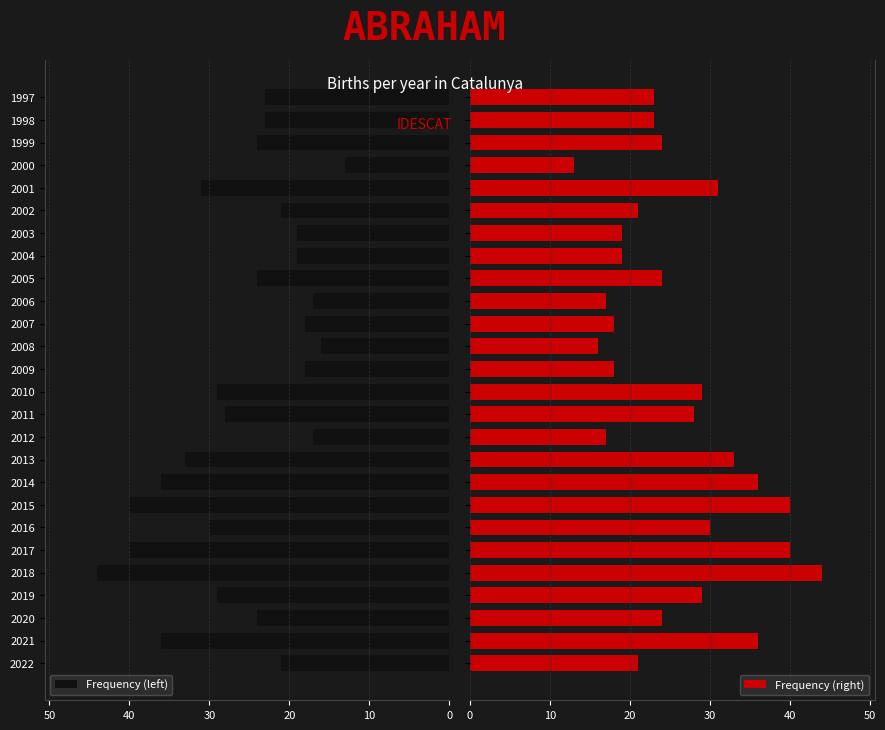

How many values in the Frequency (left) series are below 24?

12